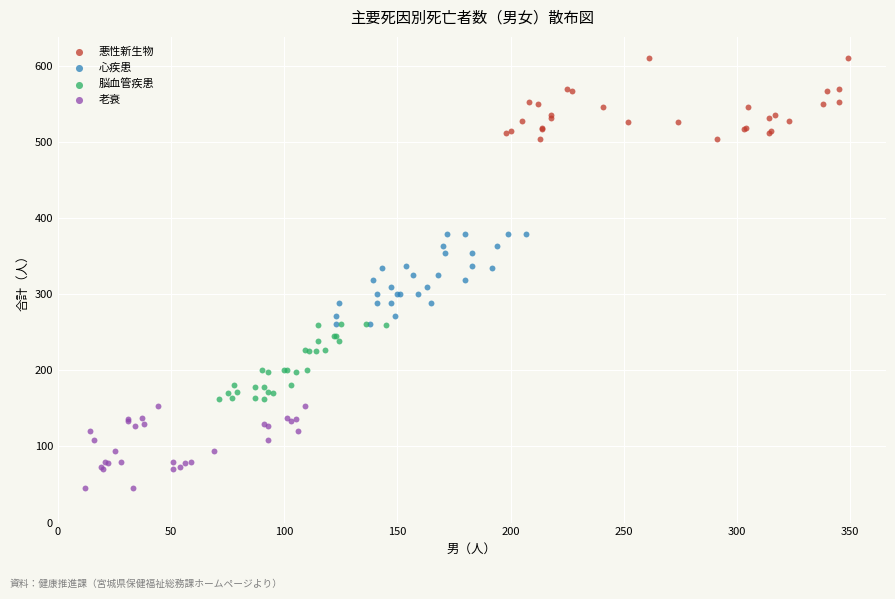

What are all the series names shown in the legend?

悪性新生物, 心疾患, 脳血管疾患, 老衰